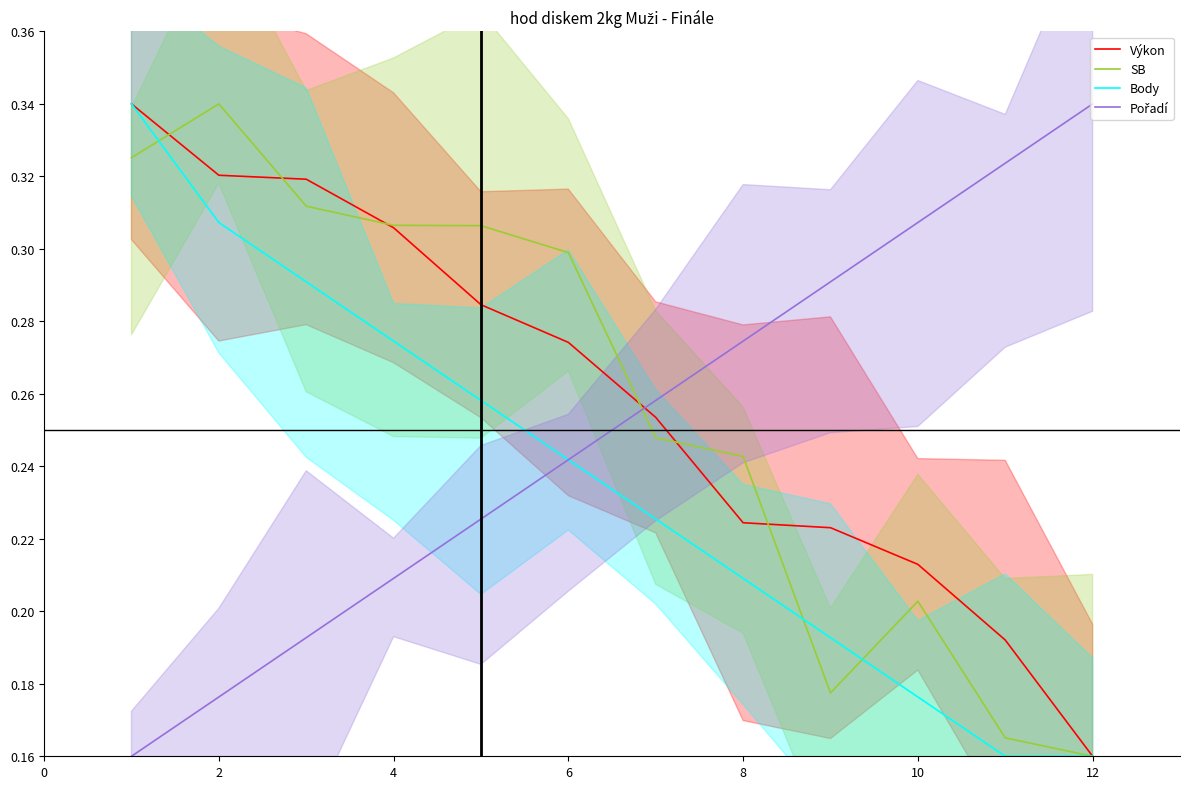

Rank the series by their maximum value, from lowest to highest.

Výkon, SB, Body, Pořadí